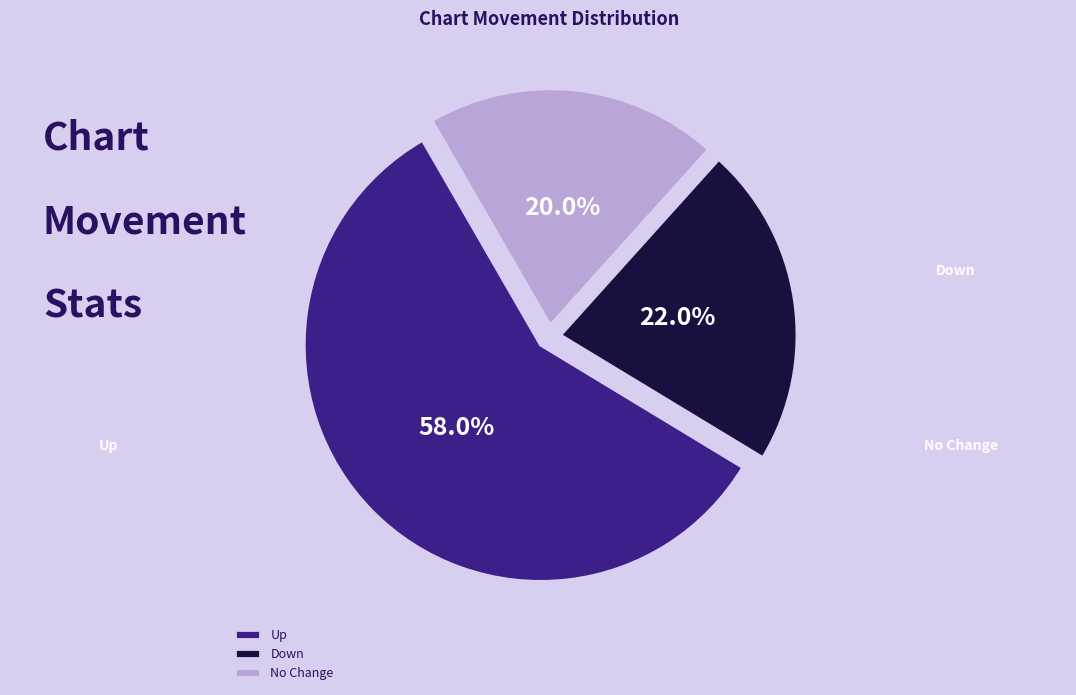

What is the ratio of the value at No Change to the value at Down?

0.9